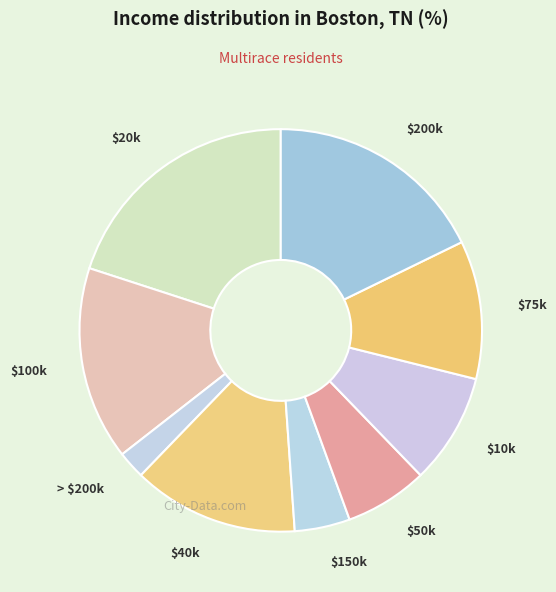

True or false: $40k accounts for 13% of the total.

True